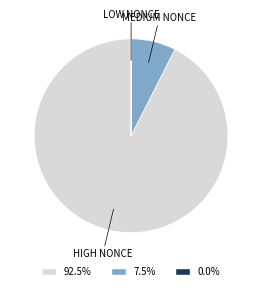

Which slice is the largest?

HIGH NONCE